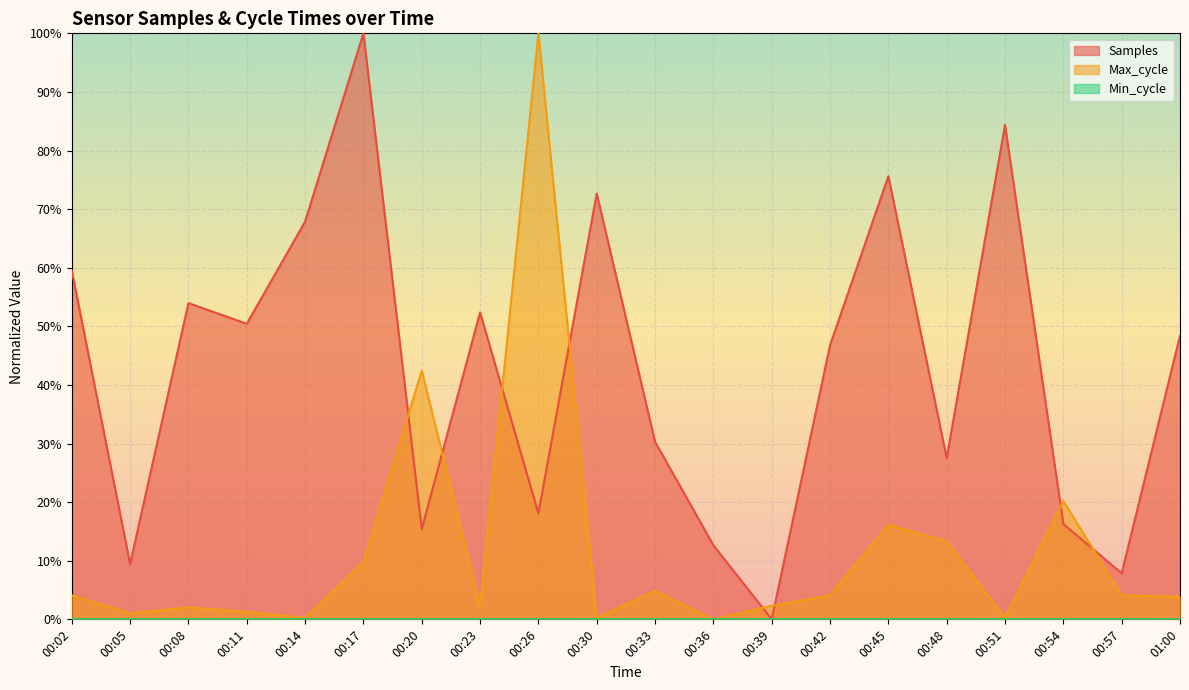

What is the label of the 7th point from the left?

00:20